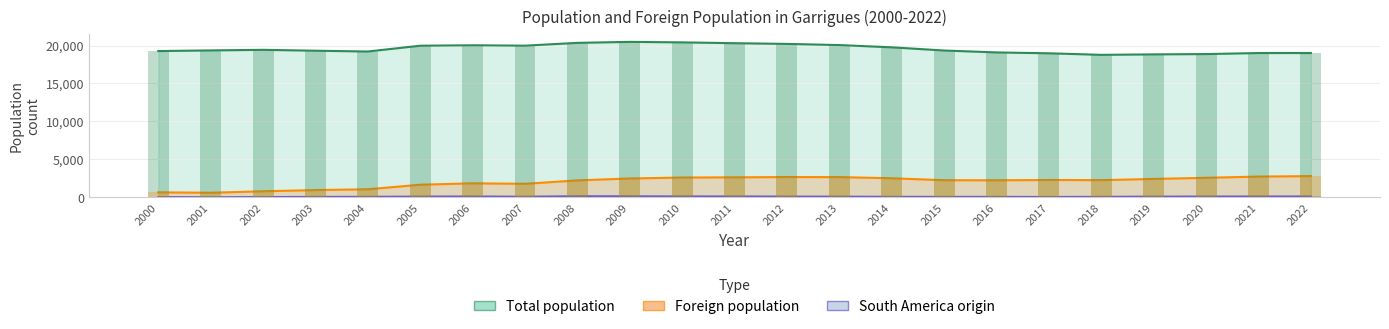

Is it true that Foreign population equals 4555 at 2021?

False